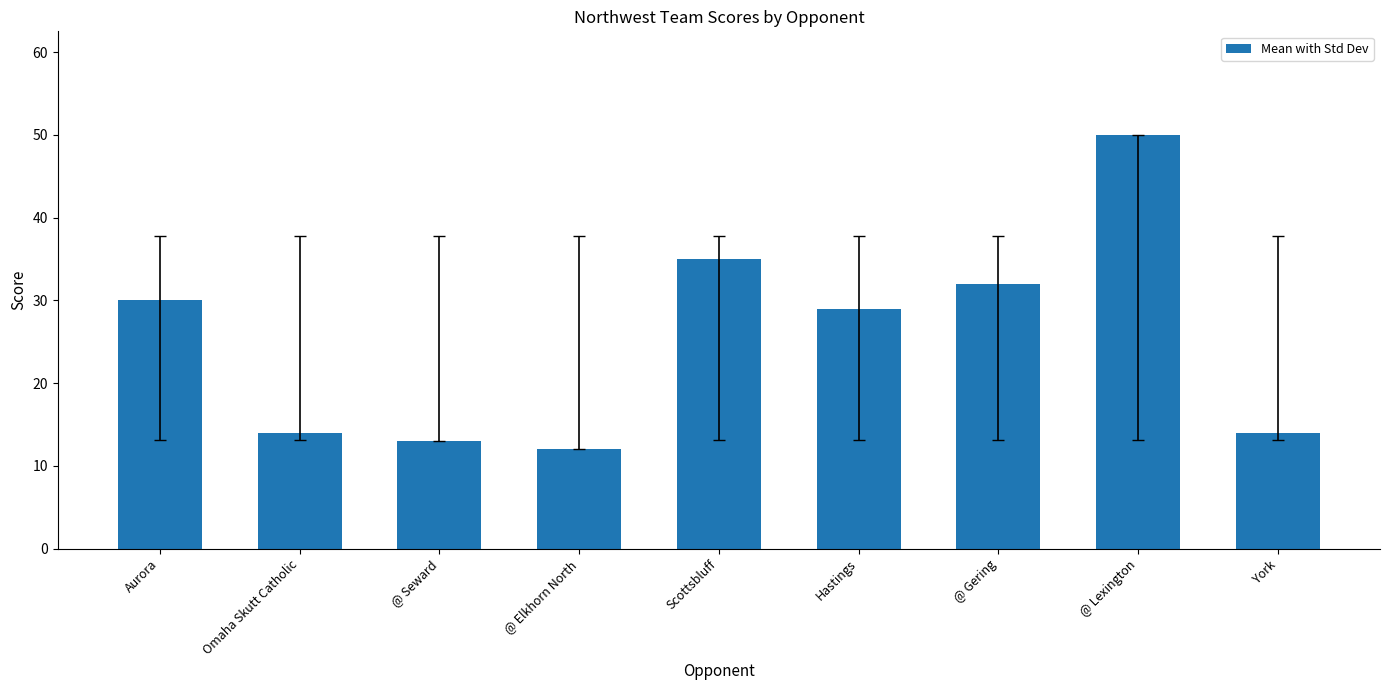

What is the approximate value at Omaha Skutt Catholic?

14